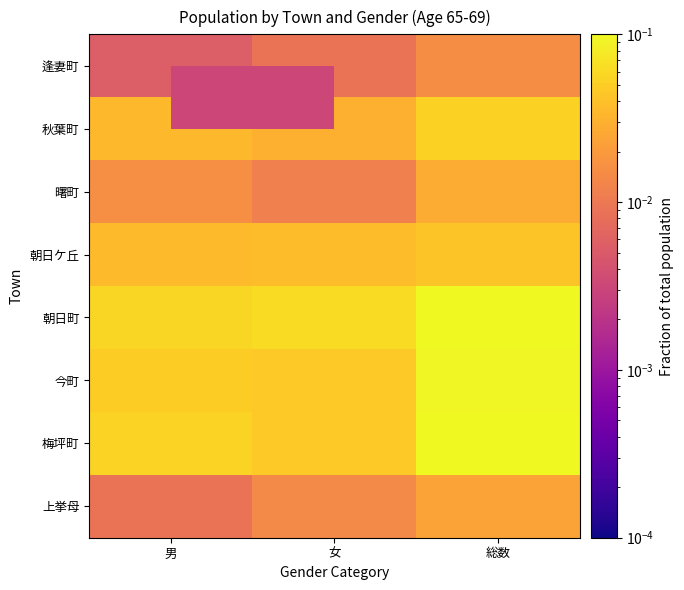

At how many categories does at least one series exceed 0?

3